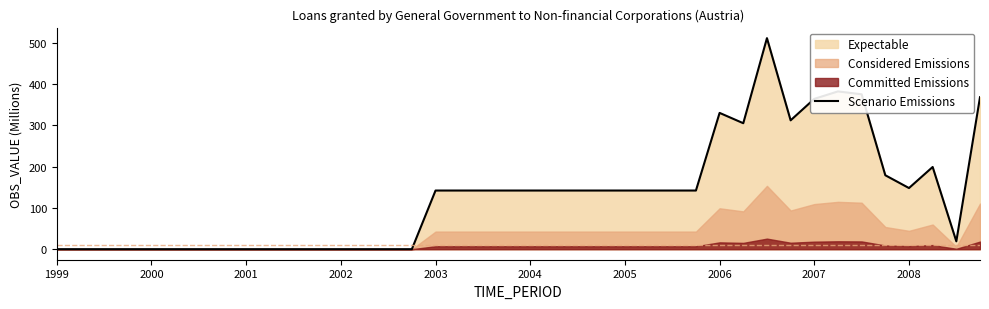

True or false: Scenario Emissions has a value of 245 at 2004.

False